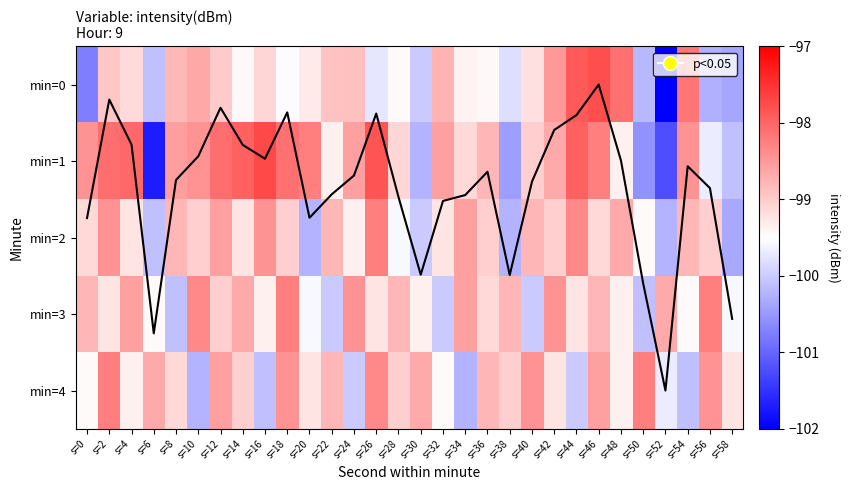

What is the minimum value for min=0?

-102.0